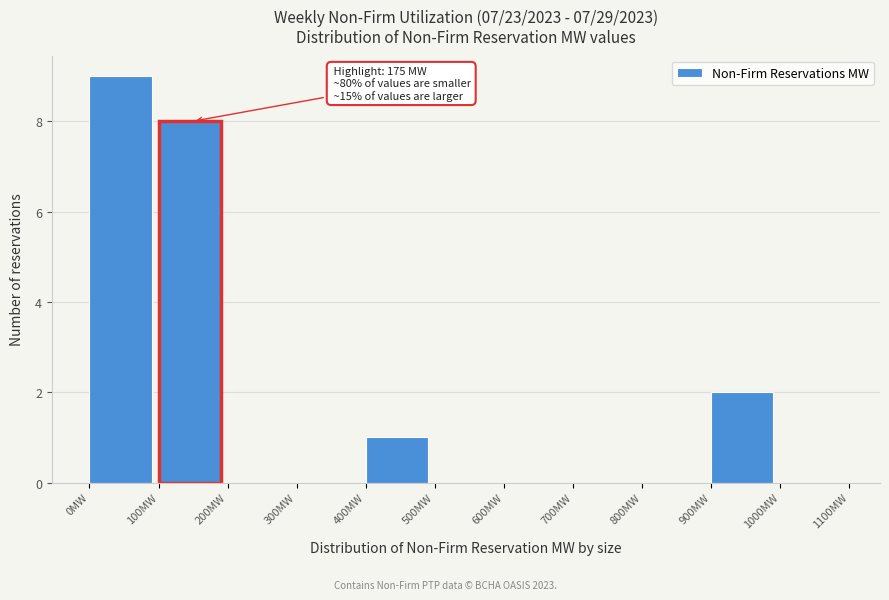

Which range on the x-axis has the tallest bar?

0 to 100